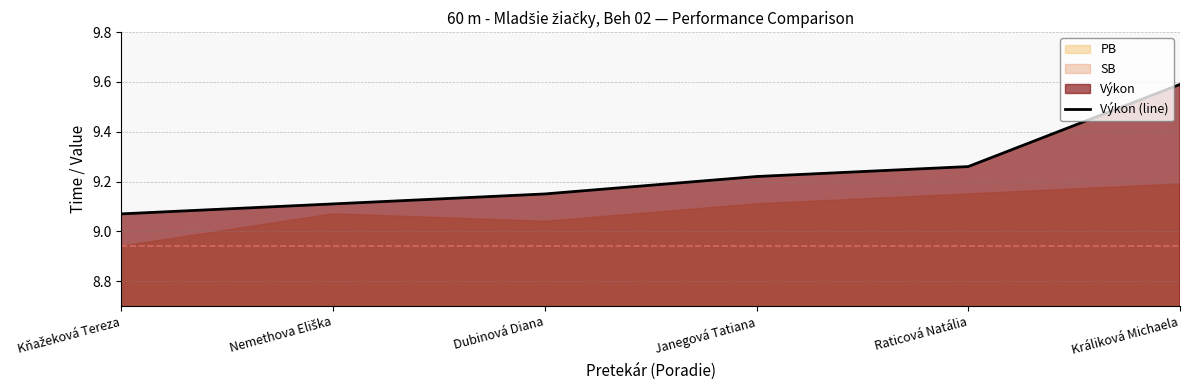

Where is the data nearest to the value 9?

Kňažeková Tereza